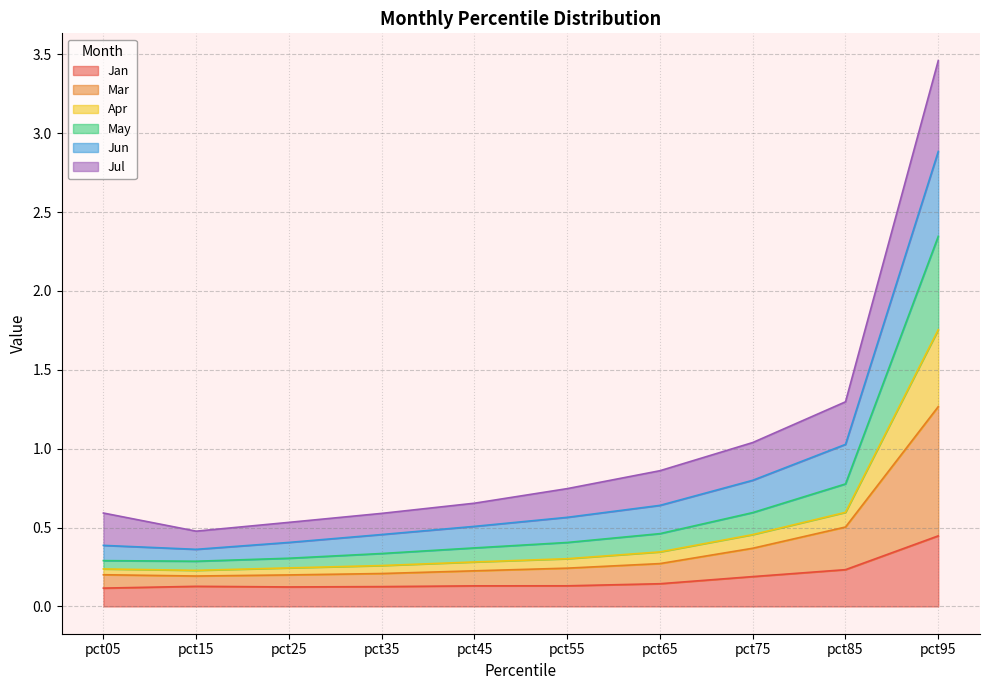

At which category is the sum across all series the highest?

pct95